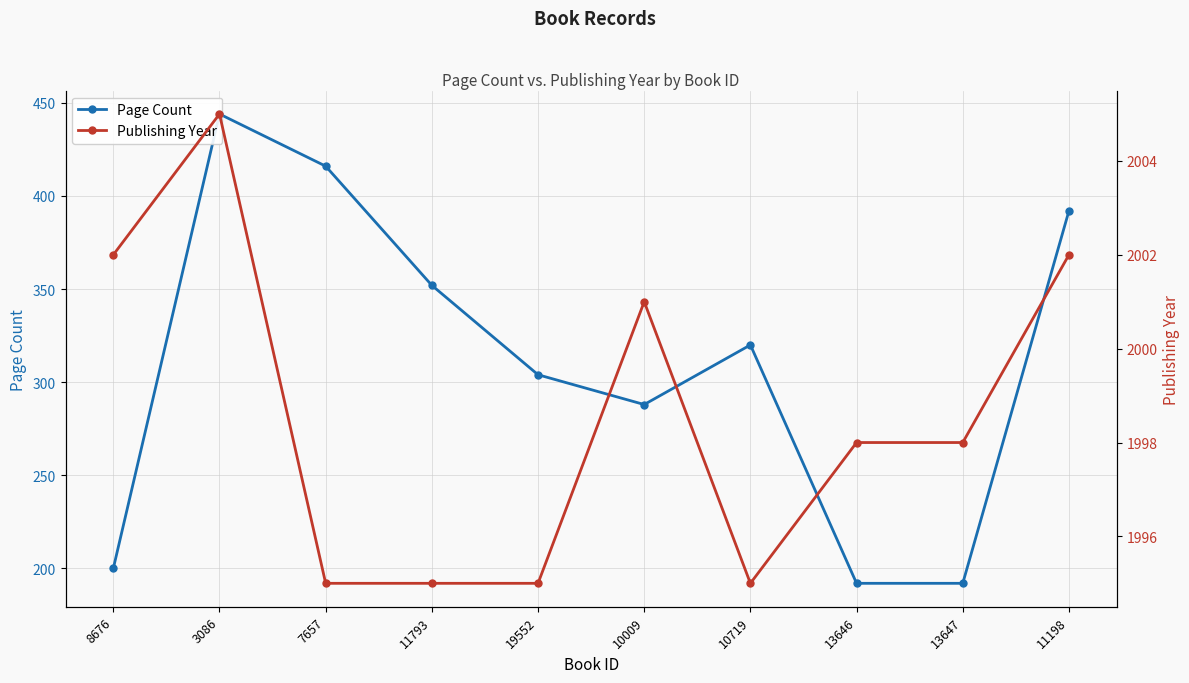

What is the label of the 8th point from the right?

7657